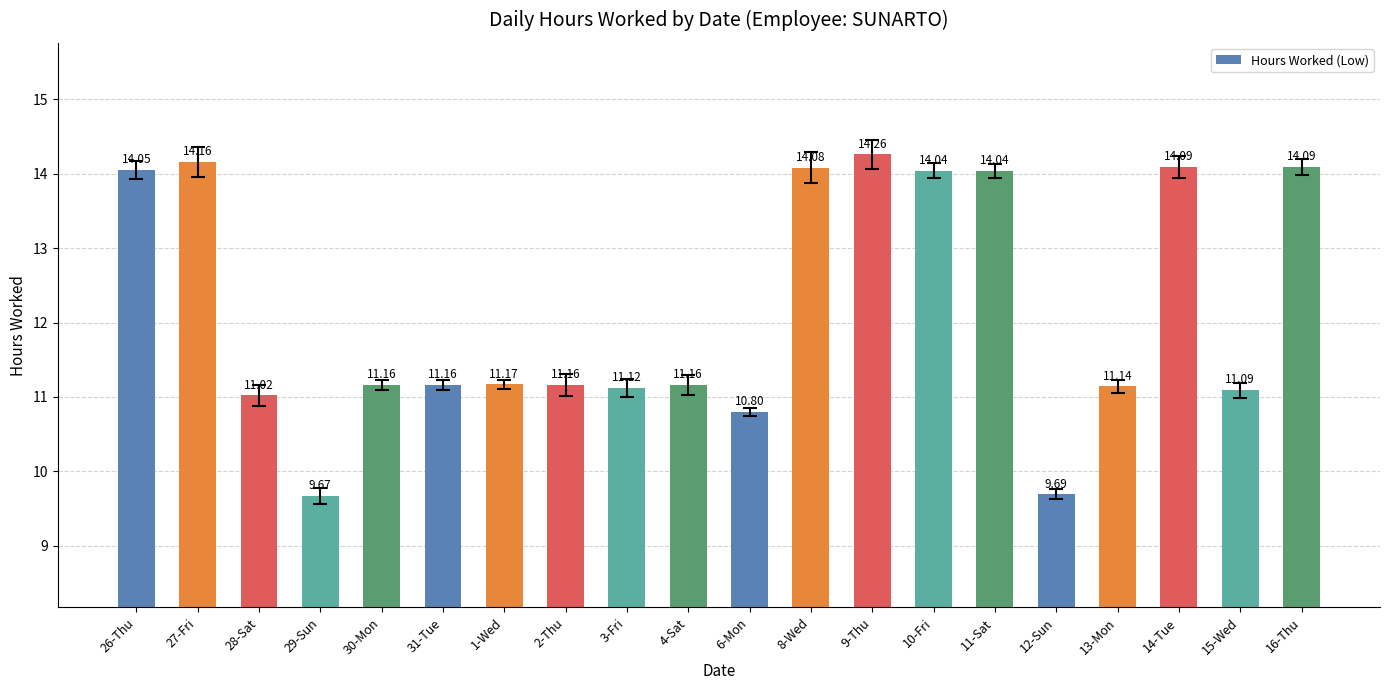

Reading left to right, transcribe all the data shown in this chart.

26-Thu=14.1	27-Fri=14.2	28-Sat=11.0	29-Sun=9.7	30-Mon=11.2	31-Tue=11.2	1-Wed=11.2	2-Thu=11.2	3-Fri=11.1	4-Sat=11.2	6-Mon=10.8	8-Wed=14.1	9-Thu=14.3	10-Fri=14.0	11-Sat=14.0	12-Sun=9.7	13-Mon=11.1	14-Tue=14.1	15-Wed=11.1	16-Thu=14.1